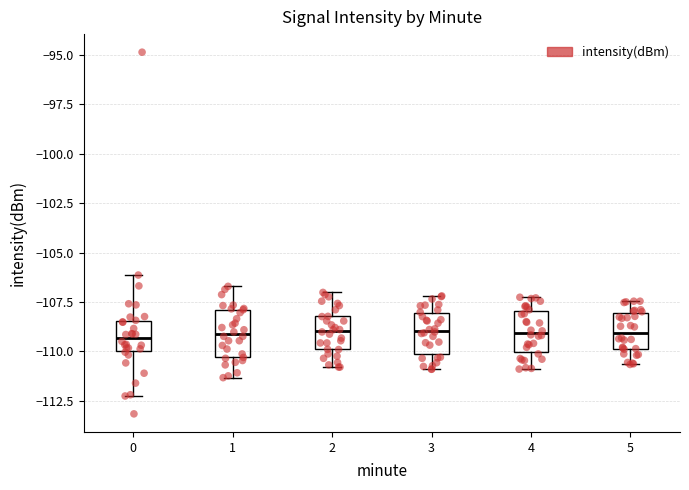

Reading left to right, read every box against the y-axis: the position of its median line, the range the box covers, and the ends of its whiskers. The values are not printed on the chart, so give them approximately, as read against the axis.

0: median -109.5, box -110.0 to -108.5, whiskers -112.5 to -106.0
1: median -109.0, box -110.5 to -108.0, whiskers -111.5 to -106.5
2: median -109.0, box -110.0 to -108.0, whiskers -111.0 to -107.0
3: median -109.0, box -110.0 to -108.0, whiskers -111.0 to -107.0
4: median -109.0, box -110.0 to -108.0, whiskers -111.0 to -107.5
5: median -109.0, box -110.0 to -108.0, whiskers -110.5 to -107.5